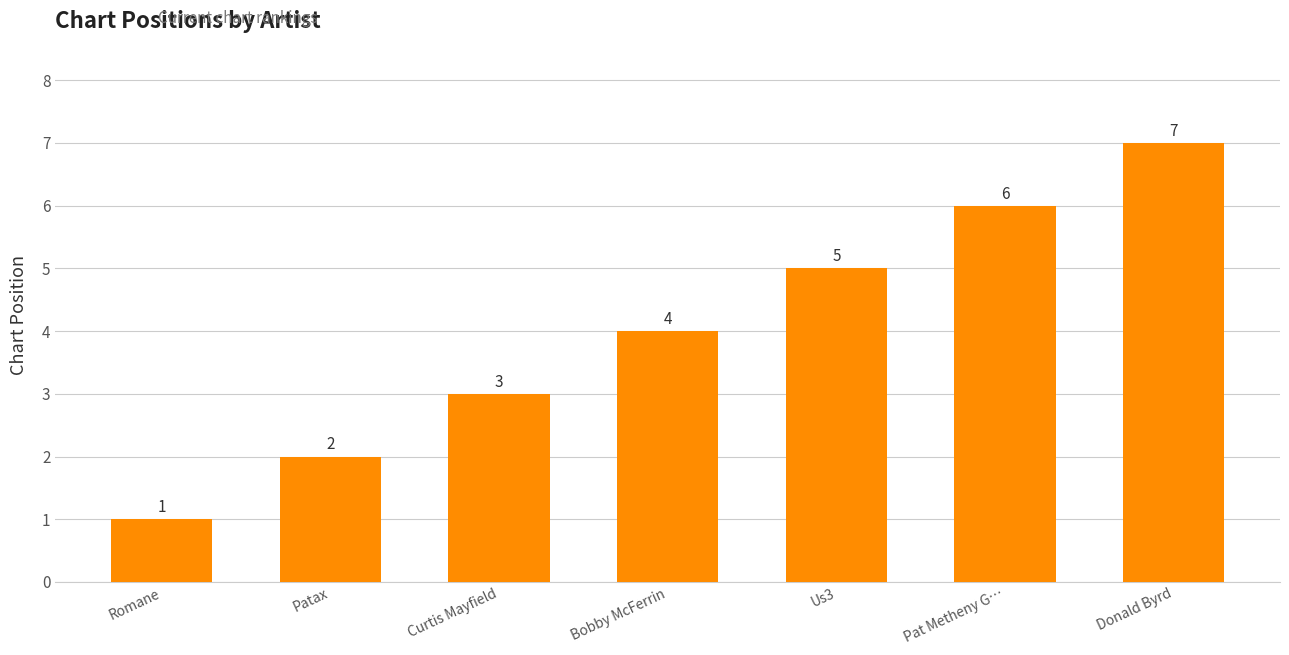

What is the change in value from Patax to Curtis Mayfield?

+1